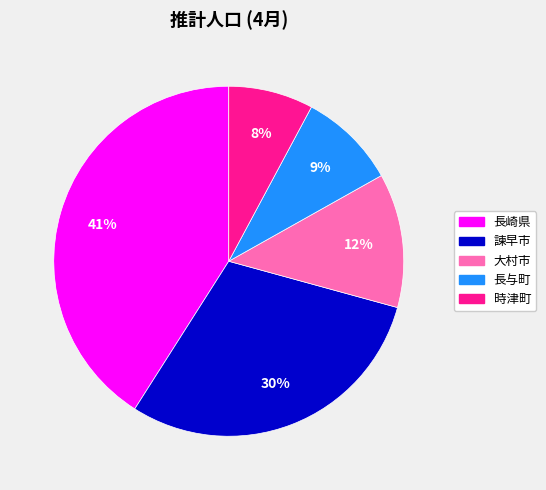

To the nearest percent, what is the combined percentage of 大村市 and 諫早市?

42%